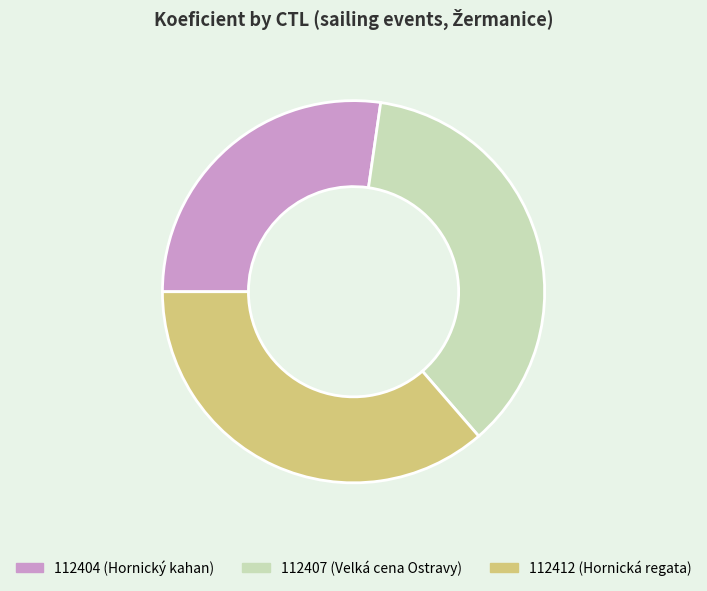

Does 112407 account for over 50% of the chart?

No